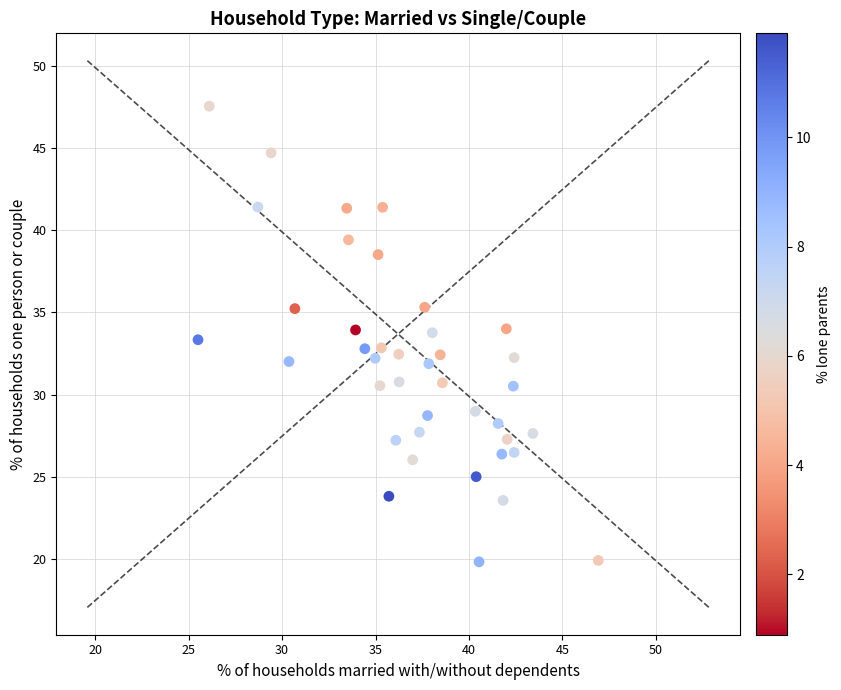

What is the range of X values (max minus min)?

21.4